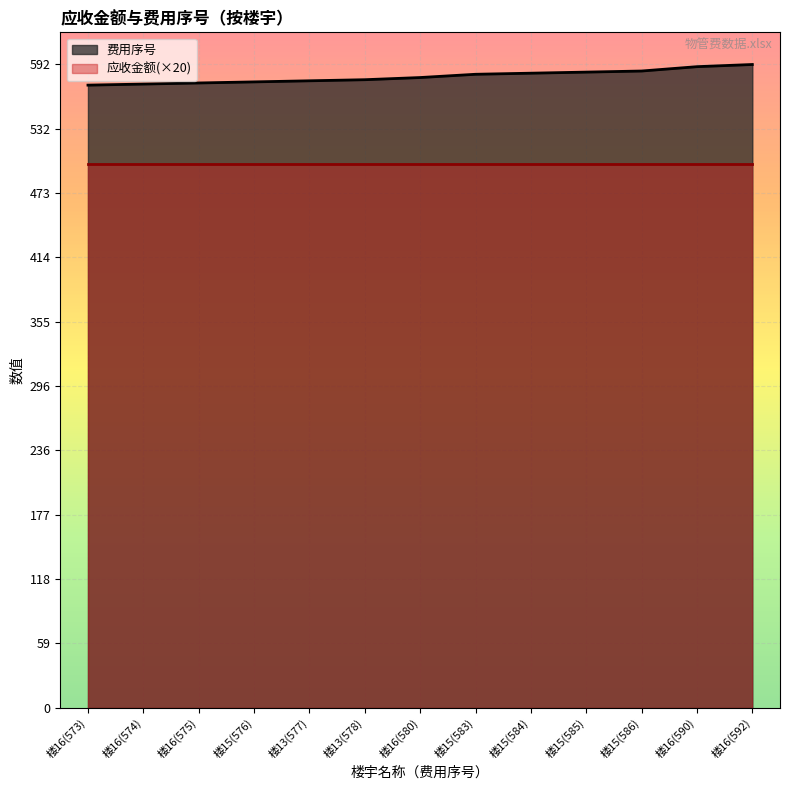

How many values are below 580?

6